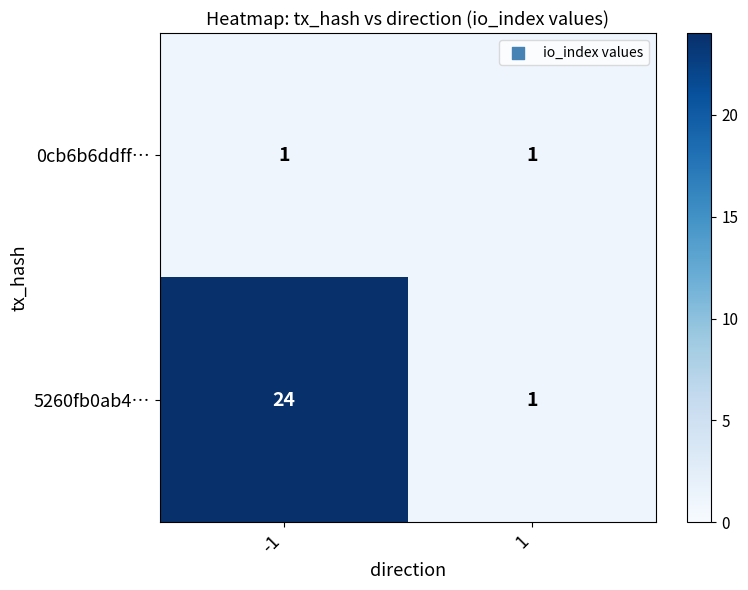

What is the maximum value shown in the chart?

24